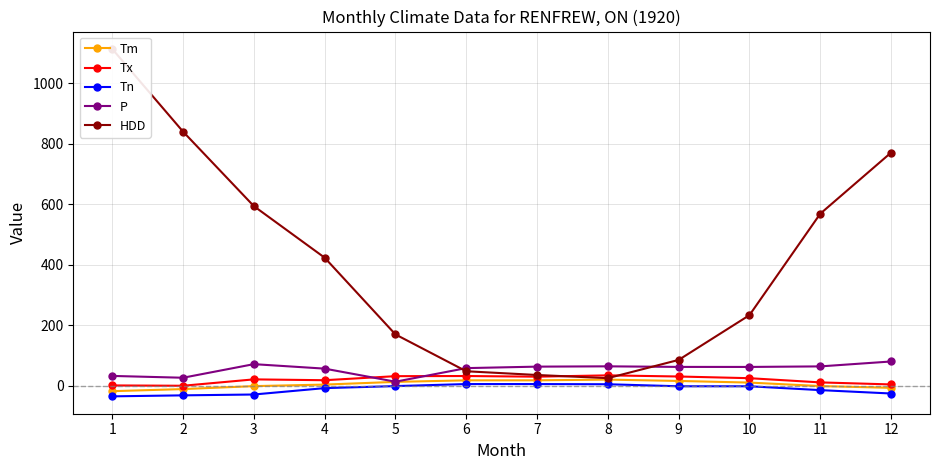

Reading left to right, what are all the values shown in this chart?

Tm: -17.9	-11.0	-1.2	3.9	12.8	17.9	18.0	20.3	15.9	10.5	-1.0	-6.9
Tx: 1.1	0.0	21.1	18.3	31.7	32.2	30.0	34.4	30.6	25.0	11.1	4.4
Tn: -35.0	-31.7	-28.9	-7.8	-1.1	5.6	5.6	5.0	-1.7	-1.7	-14.4	-25.6
P: 32.5	26.5	71.4	56.6	13.4	58.3	63.2	64.2	62.3	62.2	64.0	80.2
HDD: 1113.1	839.9	593.7	423.3	169.7	47.9	35.6	25.1	85.4	233.3	568.5	770.4